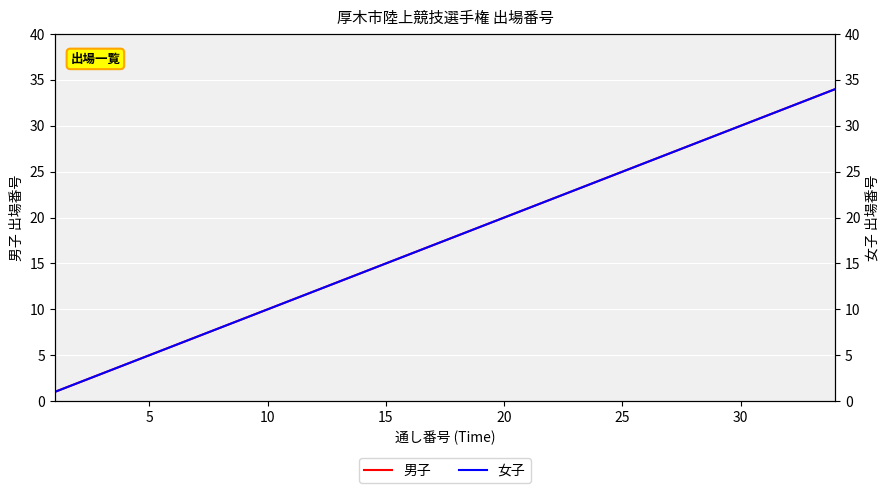

True or false: 男子 and 女子 cross at least once.

False